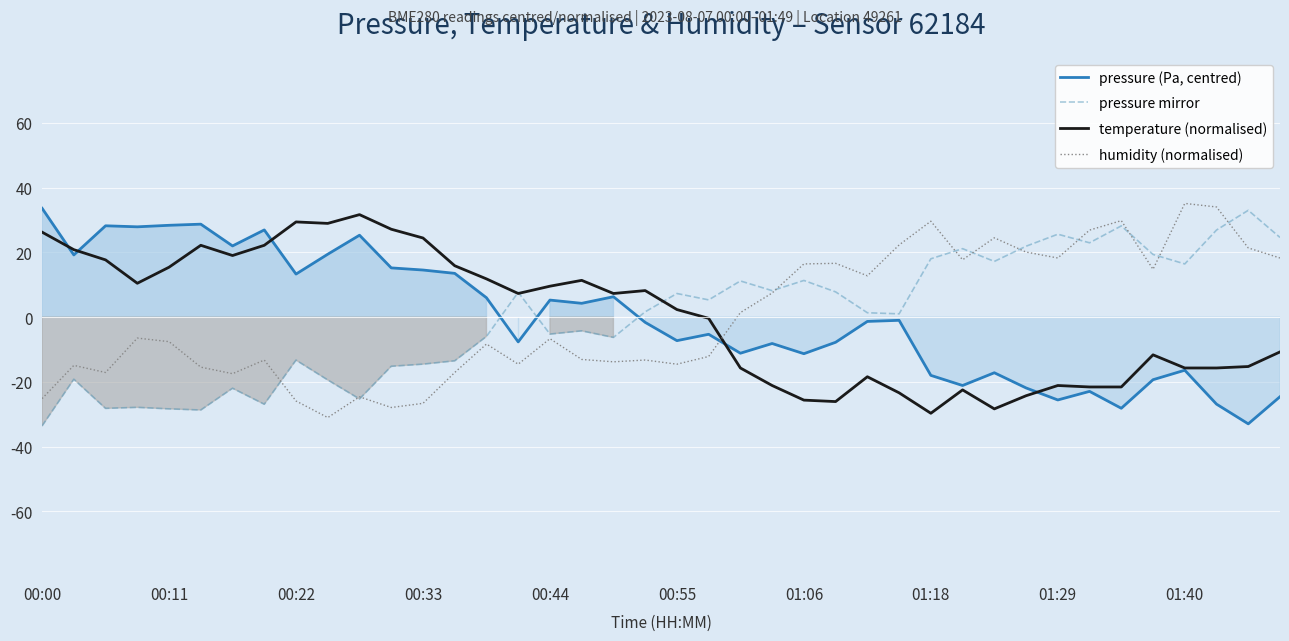

At how many categories does at least one series exceed -23?

40